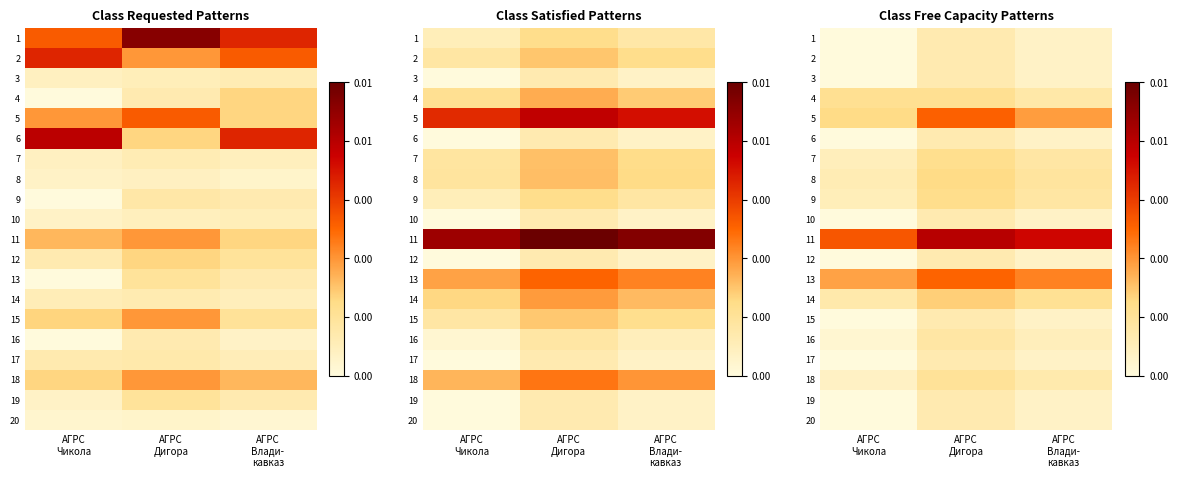

Rank the categories by 4 value from lowest to highest.

АГРС Влади- кавказ, АГРС Чикола, АГРС Дигора